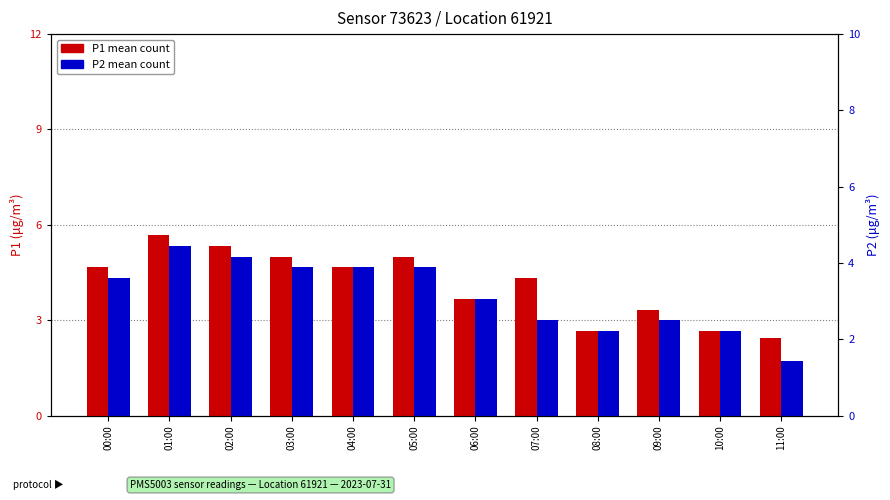

At 04:00, list the series in order from largest to smallest.

P1, P2